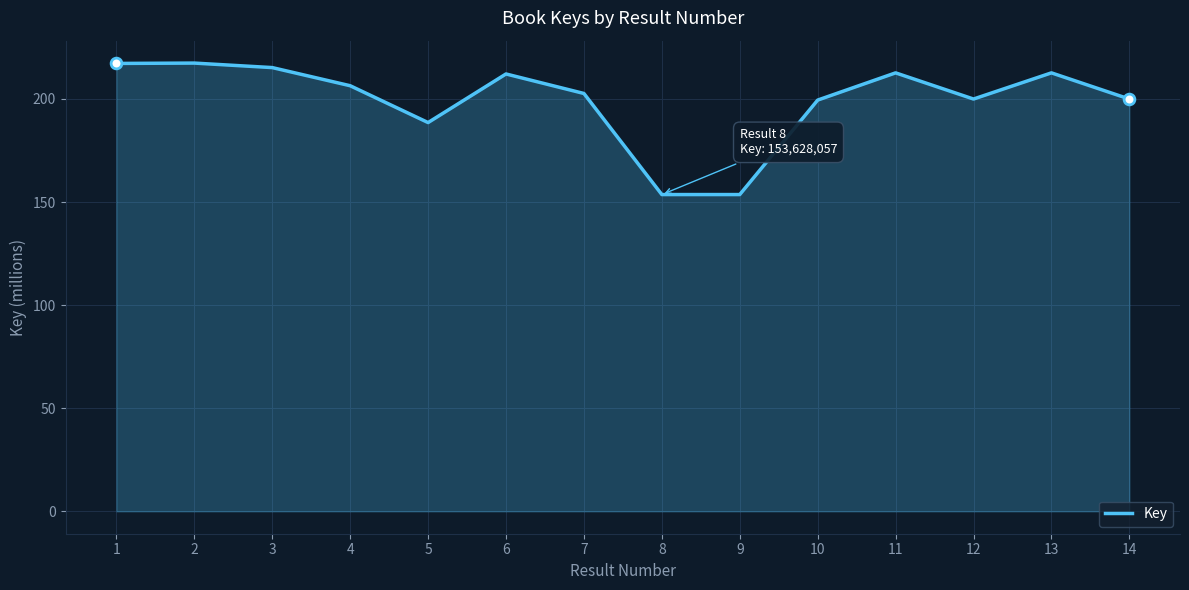

Which has a higher value, 3 or 5?

3